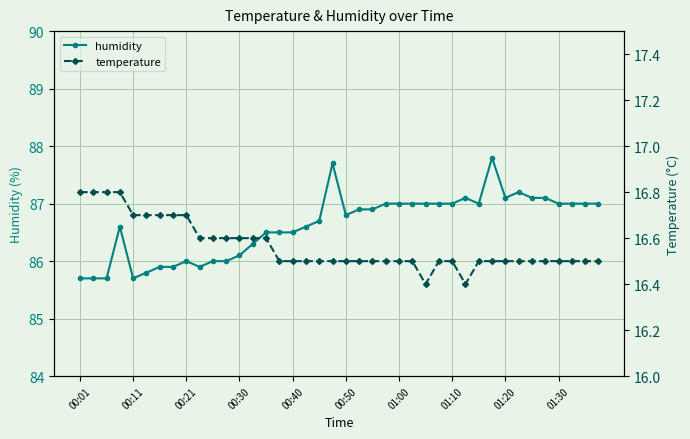

Read the humidity value at 00:40.

86.5